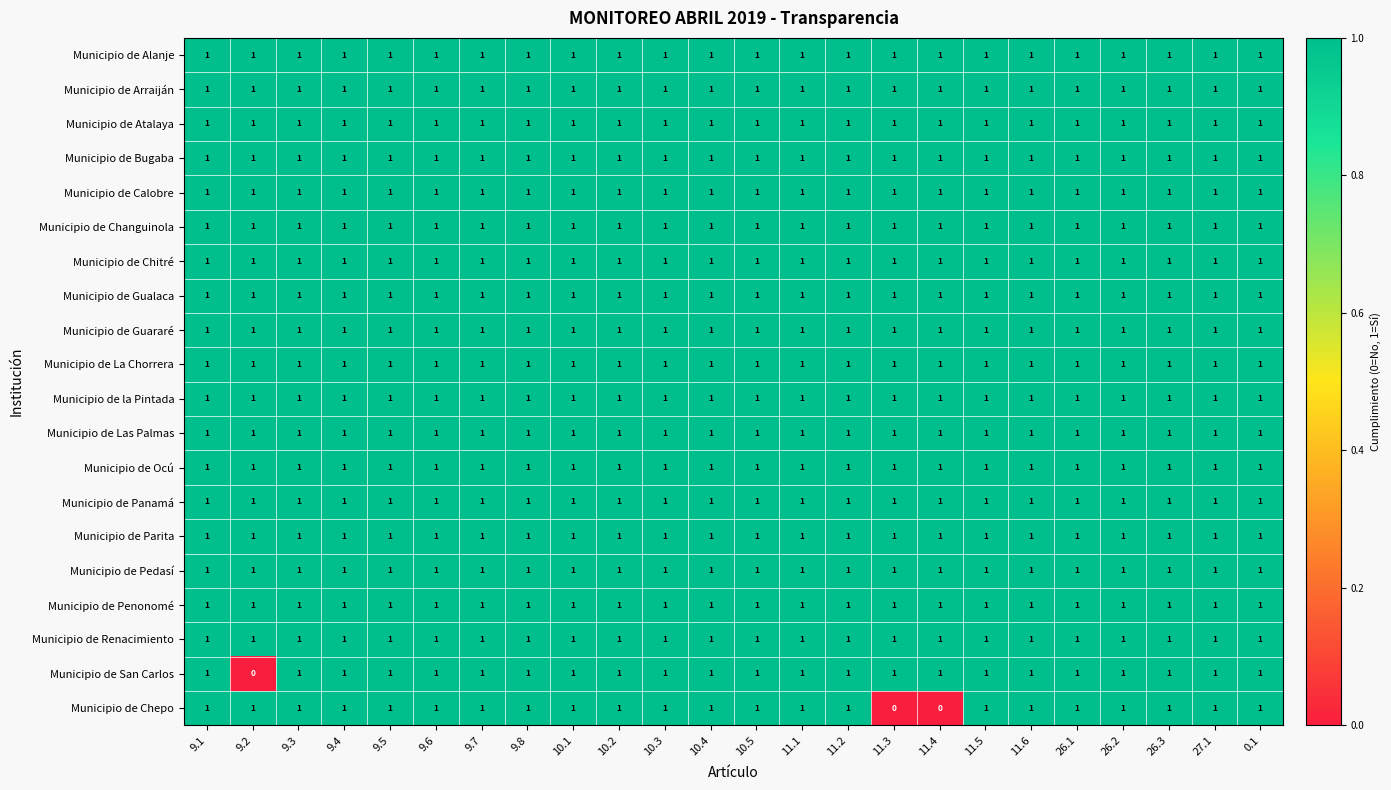

At how many categories does at least one series exceed 0?

24